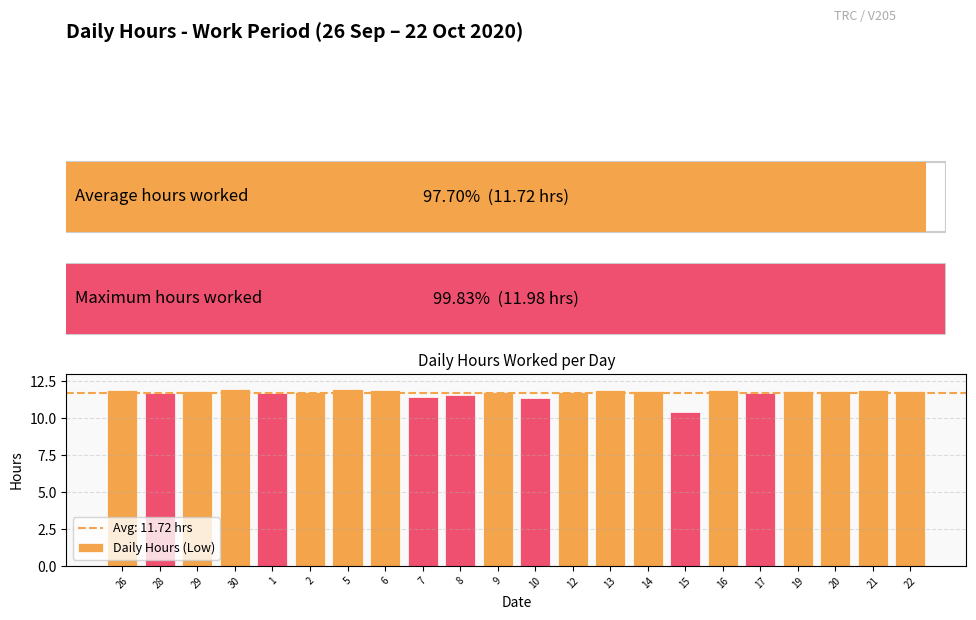

Where does the data first go above 11?

26